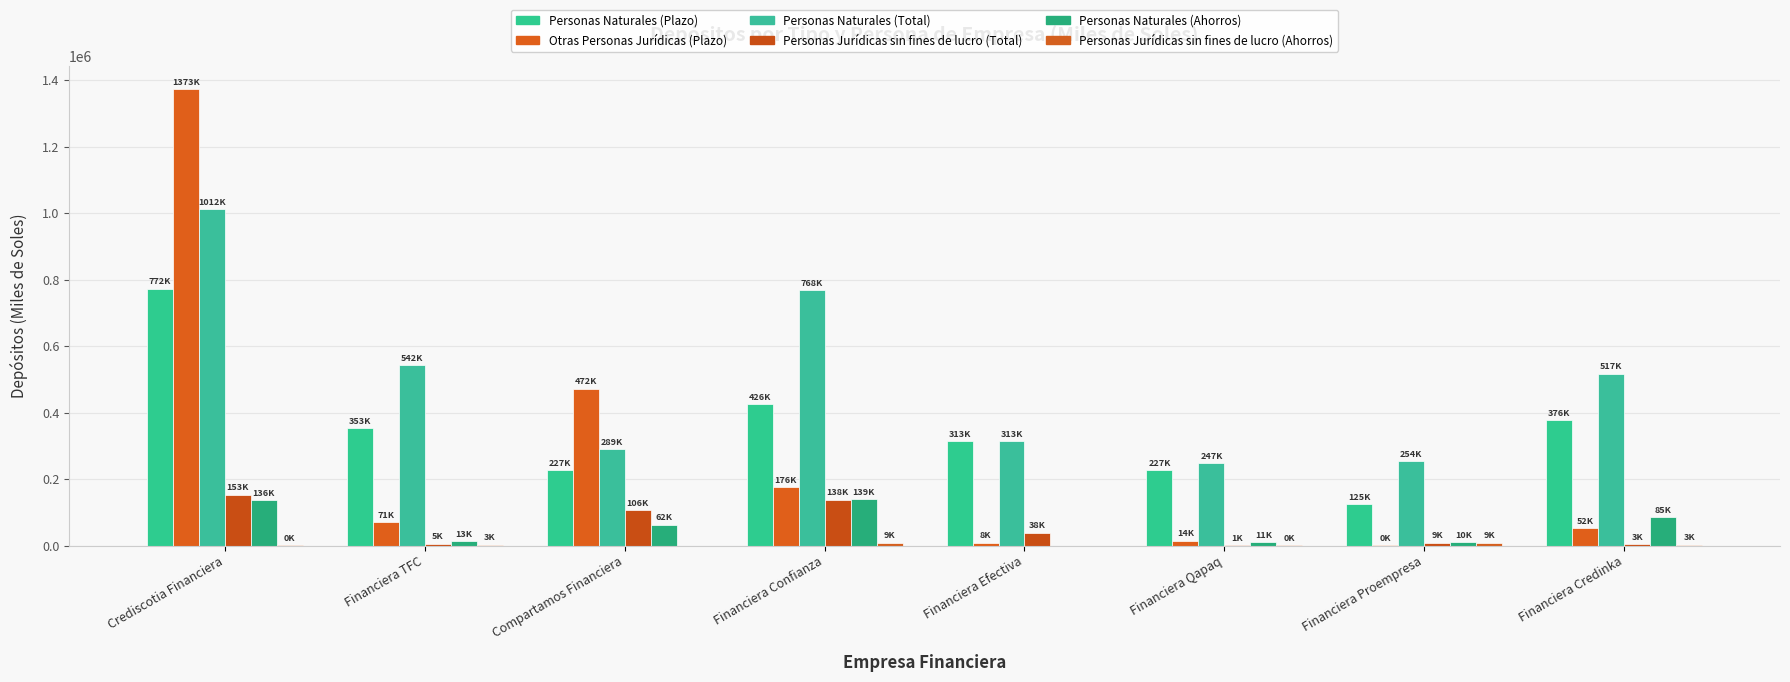

How many groups of bars are there?

8